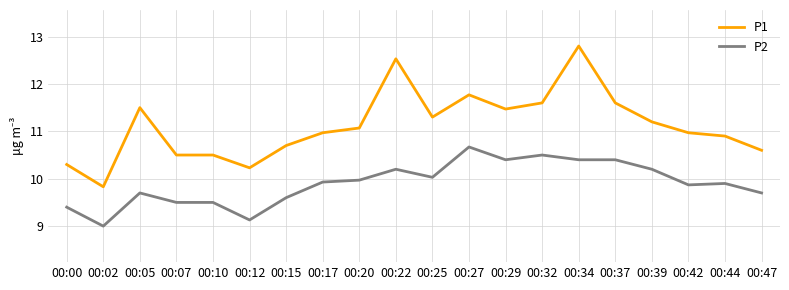

What is the sum of all P2 values?

198.0